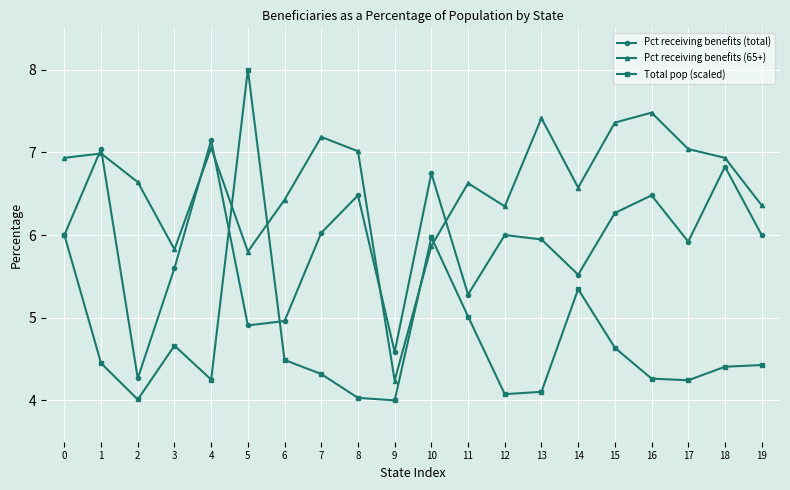

What is the approximate value of Pct receiving benefits (65+) at 14?

6.6